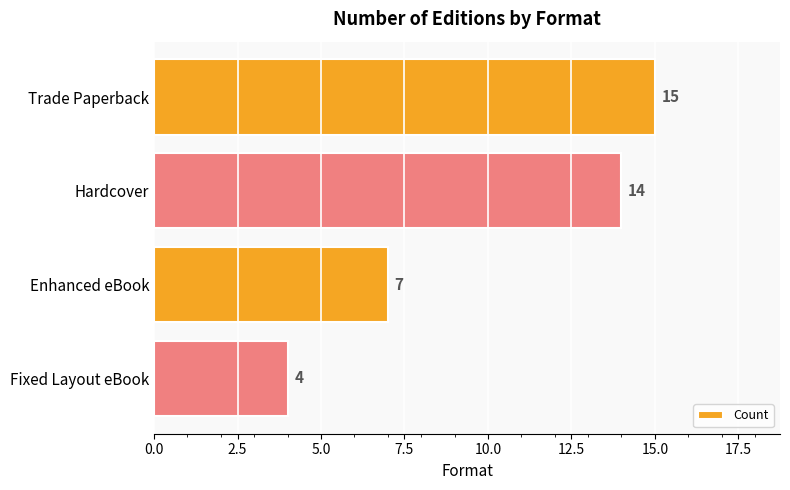

What is the smallest value displayed?

4